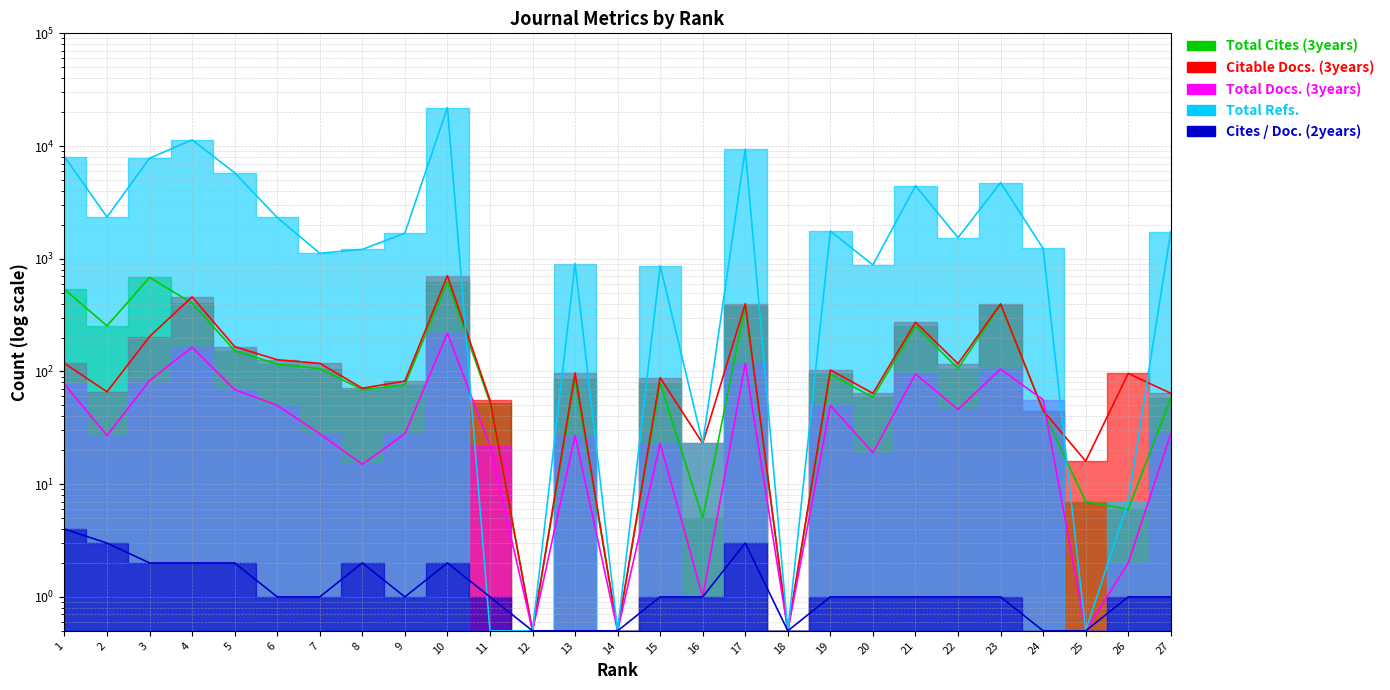

Rank the categories by Cites / Doc. (2years) value from highest to lowest.

1, 2, 17, 3, 4, 5, 8, 10, 6, 7, 9, 11, 15, 16, 19, 20, 21, 22, 23, 26, 27, 12, 13, 14, 18, 24, 25